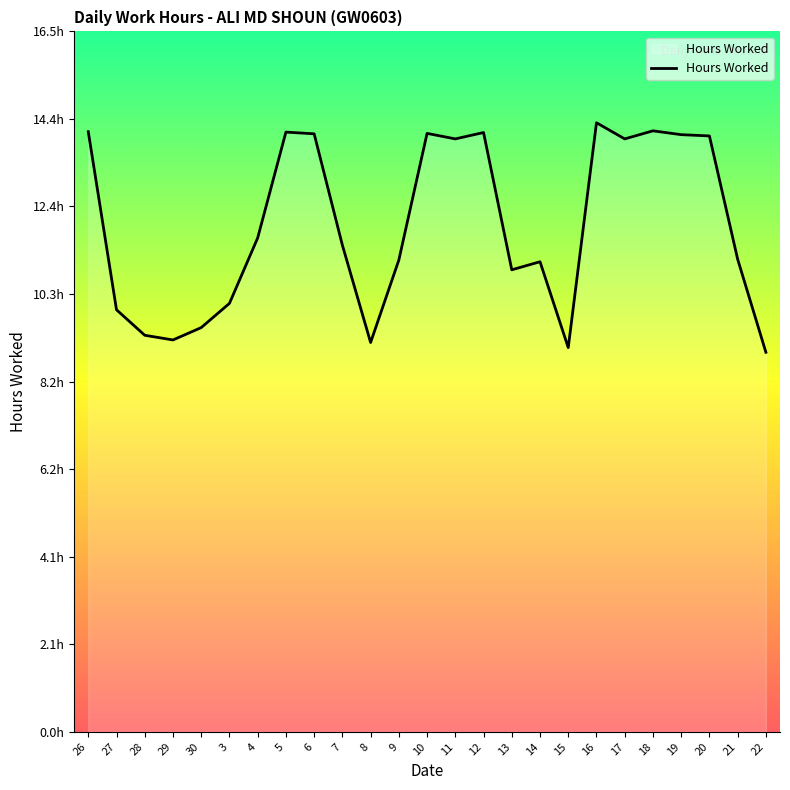

How many points are lower than both their immediate neighbors (excluding endpoints)?

6